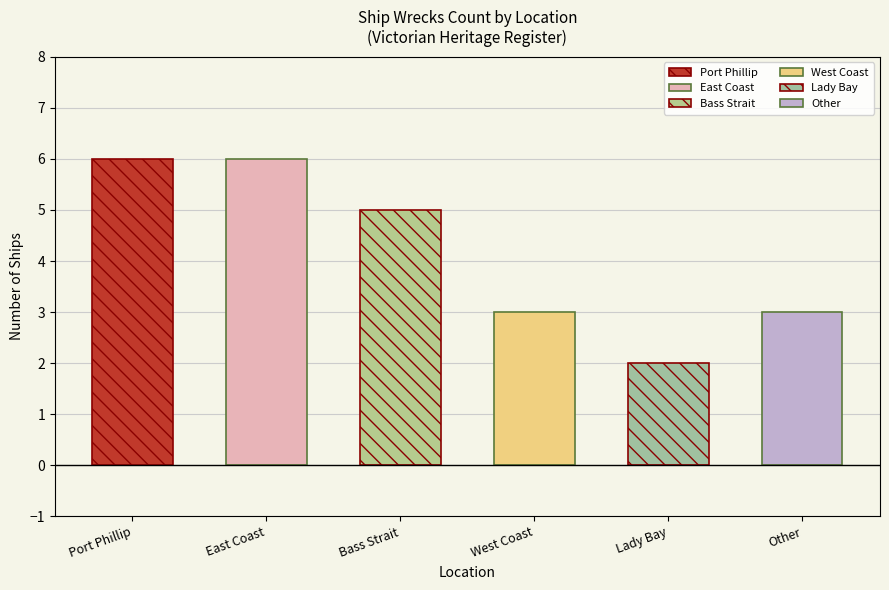

What is the difference between the maximum and second lowest values?

3